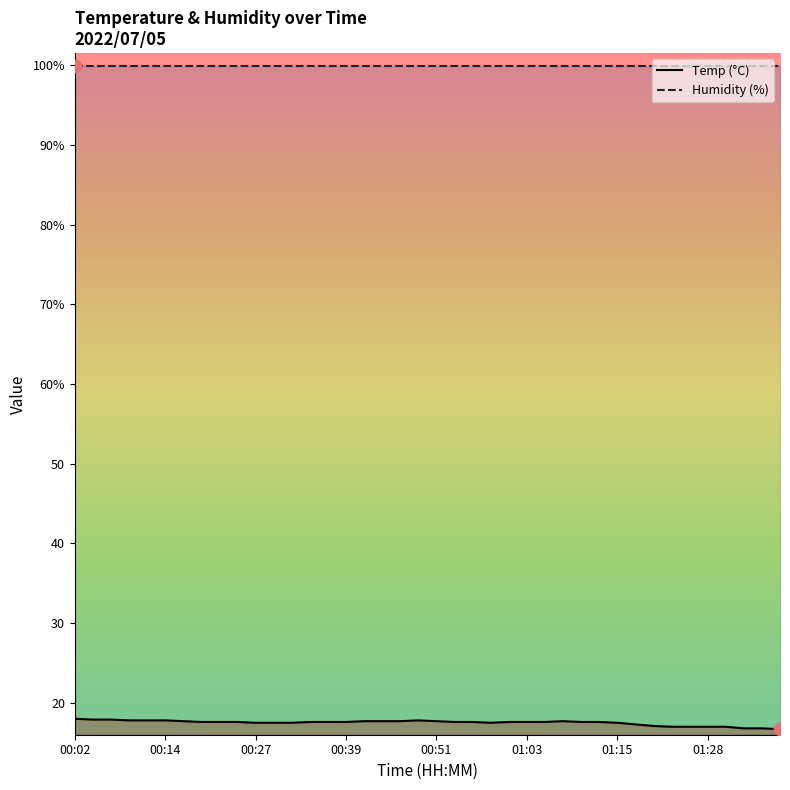

What is the change in value from 00:22 to 01:20?

-0.5